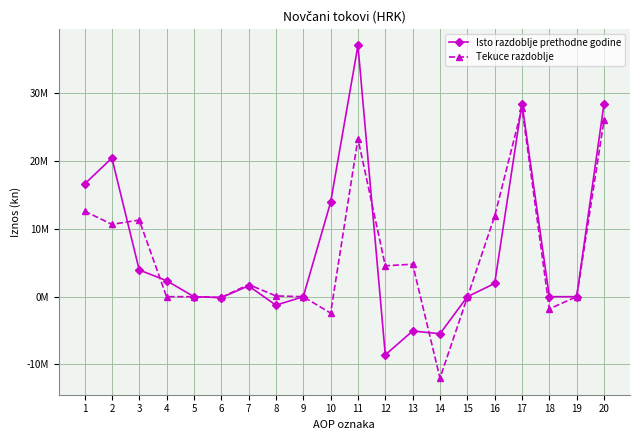

Is this an area chart (filled region under the line)?

No